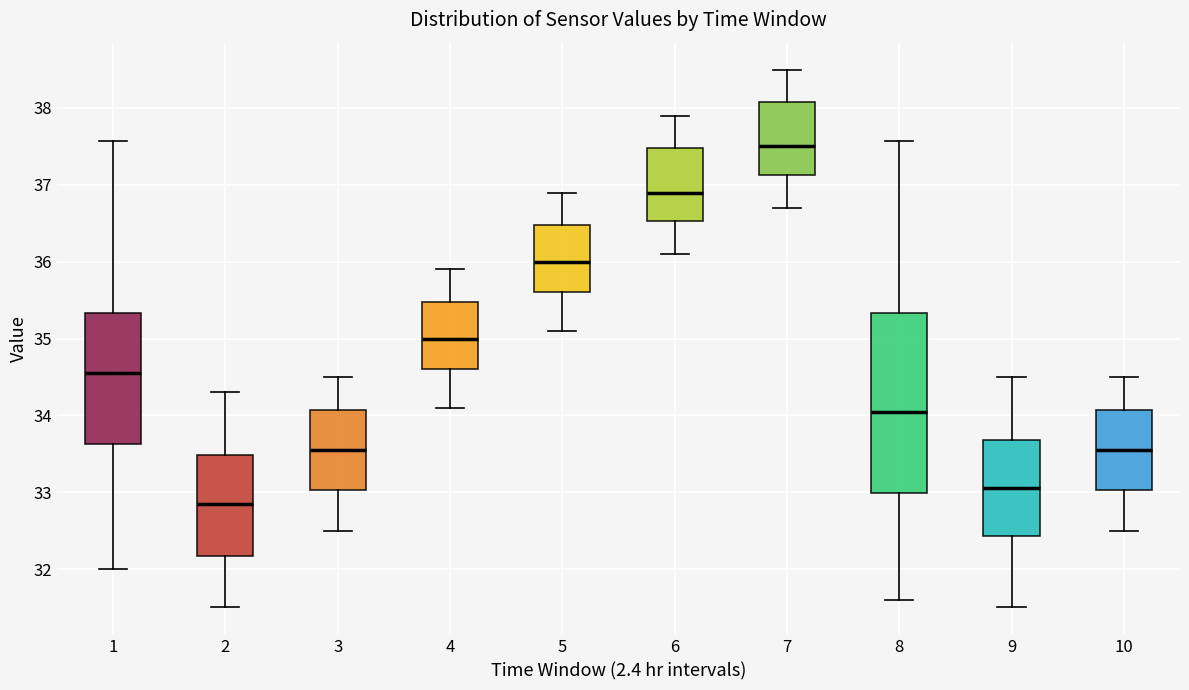

Which box has the lowest median line?

2